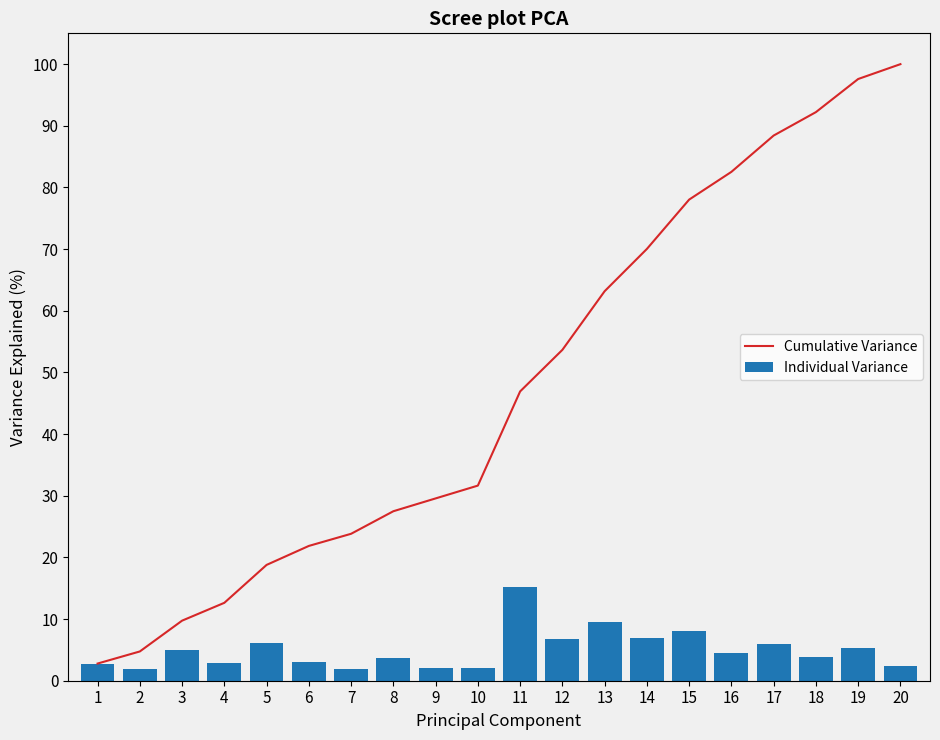

The value of Cumulative Variance at 15 is 78.0. True or false?

True